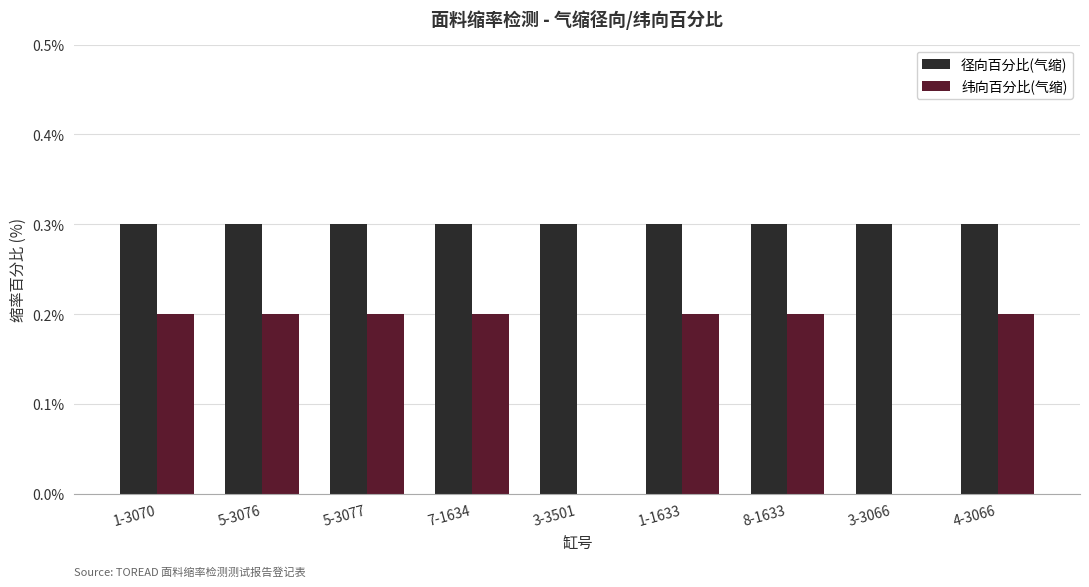

What is the sum of all 纬向百分比(气缩) values?

1.4